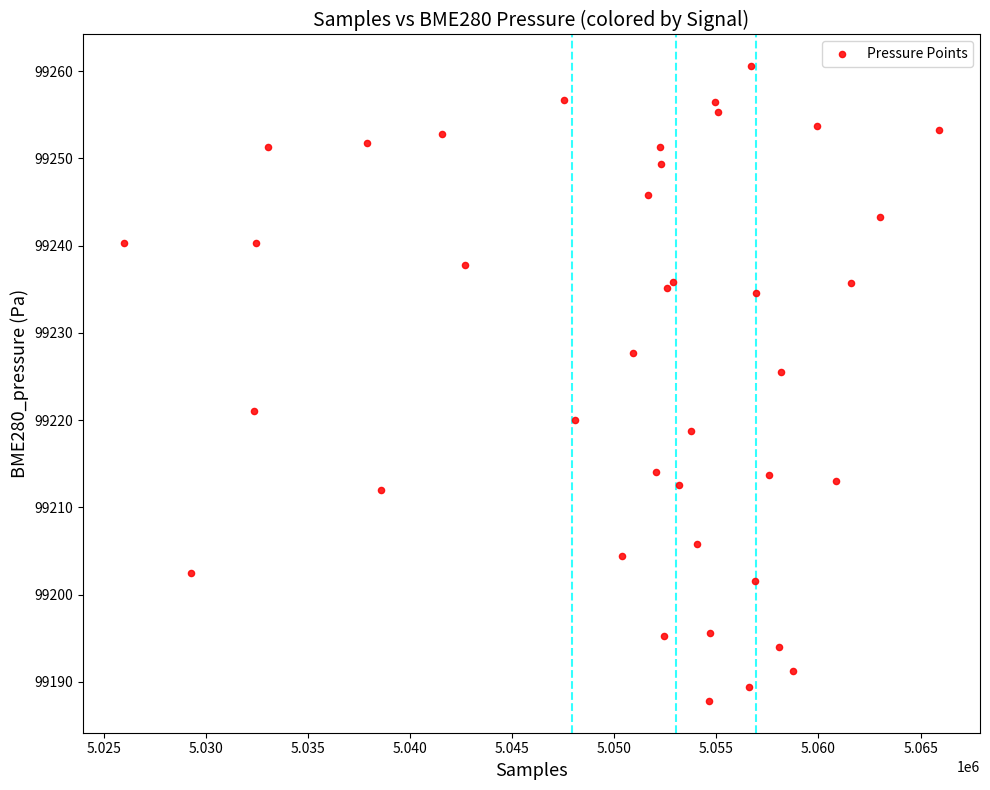

What Y value in the scatter plot is closest to 99224?

99225.5